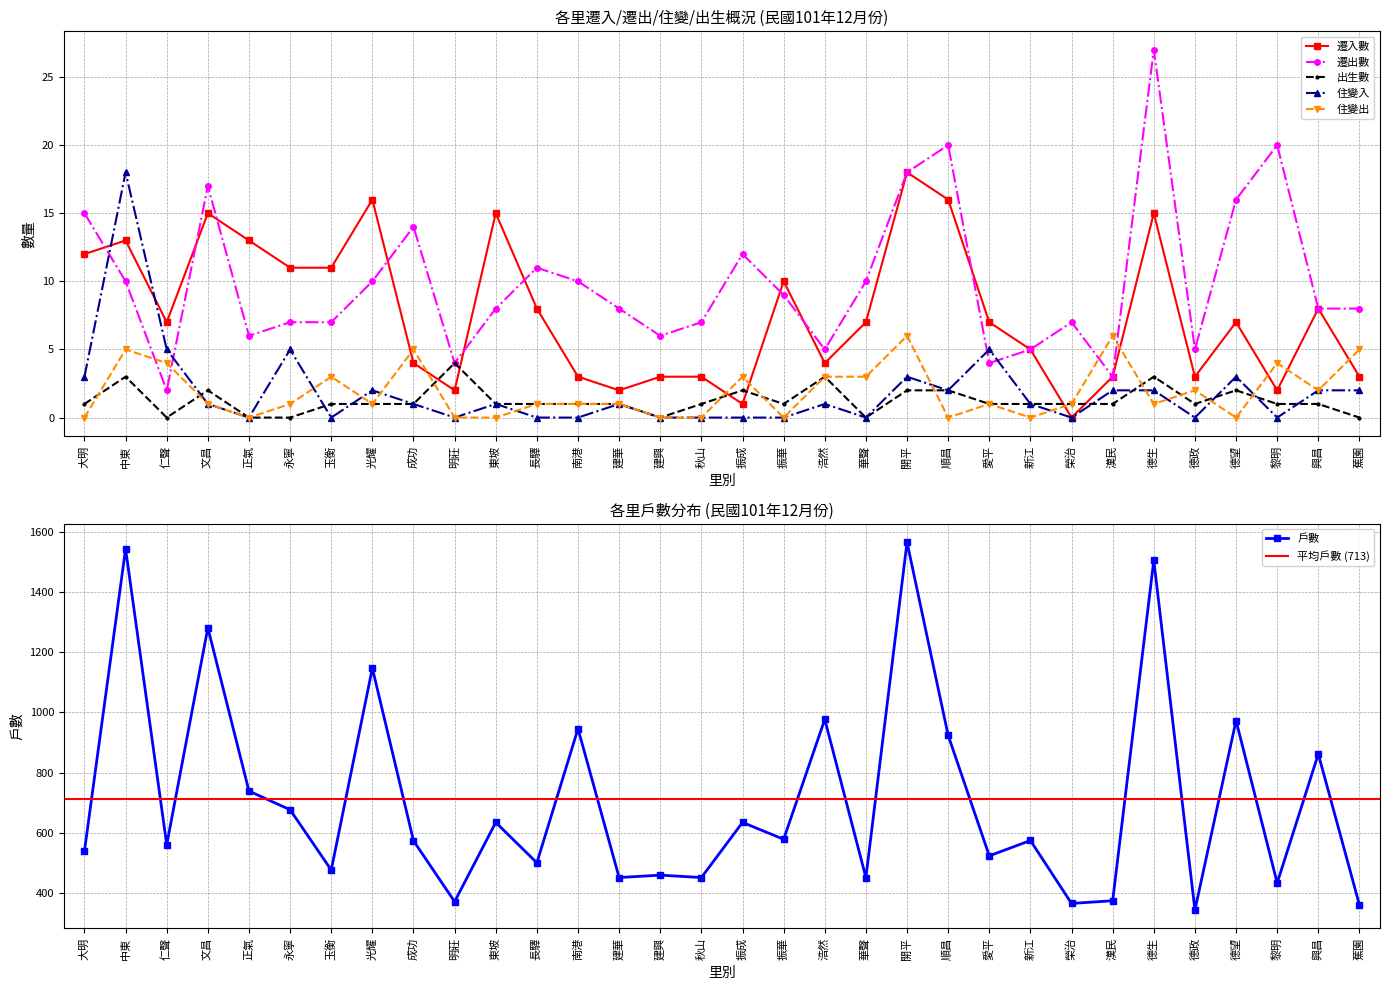

Which category has the highest value in the 出生數 series?

明莊